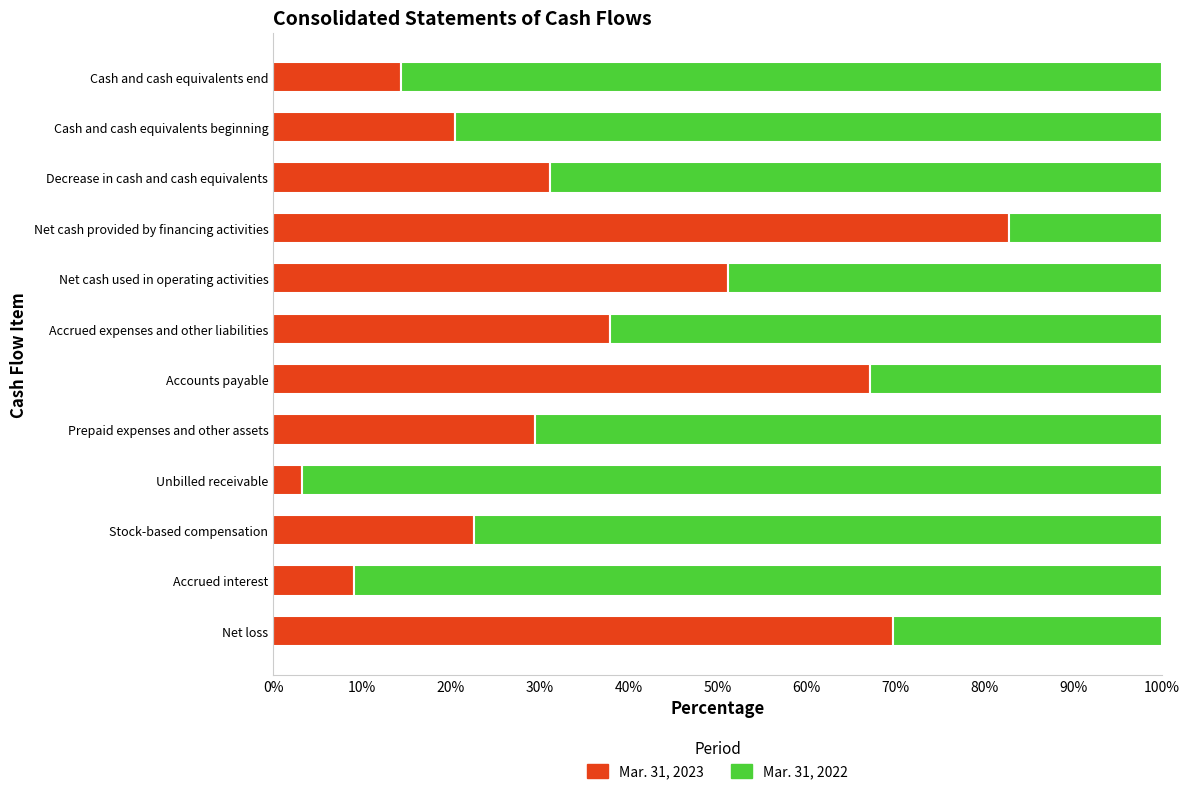

What is the difference between the maximum and minimum values in the Mar. 31, 2023 series?

79.4